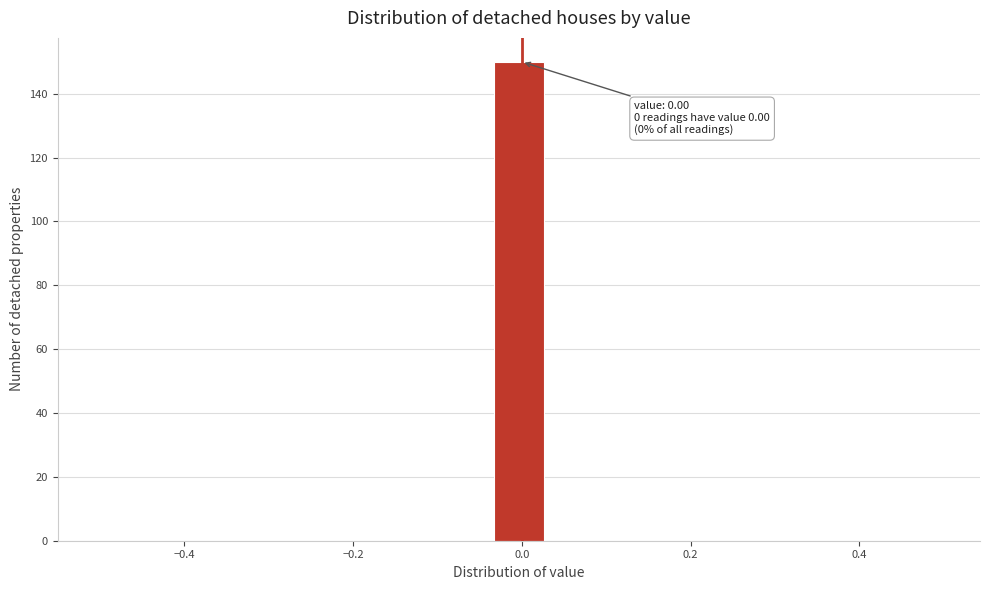

Around what value on the x-axis is the tallest bar? Give the approximate position of its centre, as read against the axis.

0.00